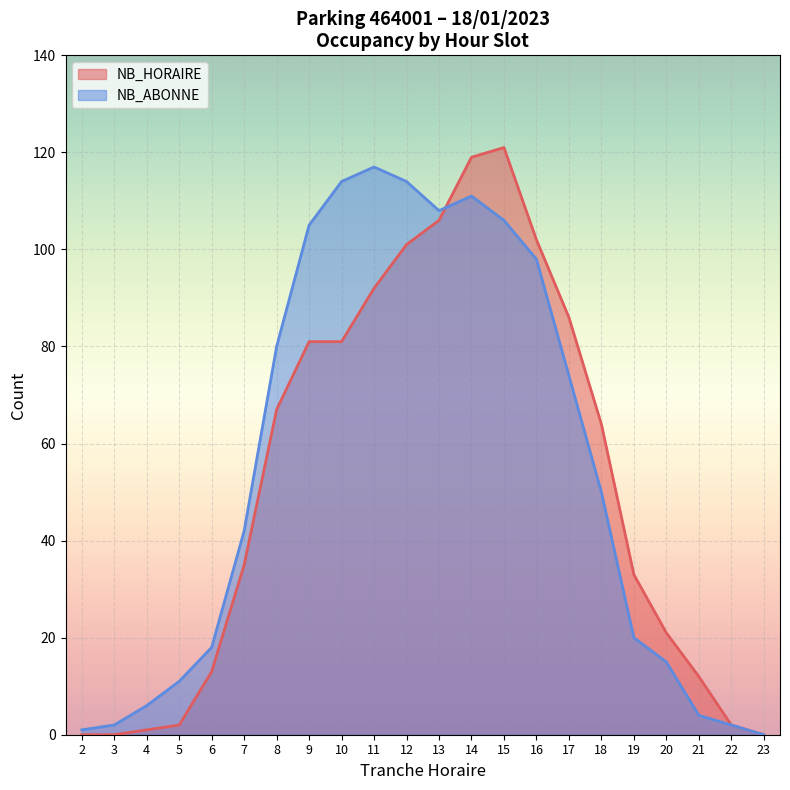

At which category does NB_ABONNE reach its first local peak?

11